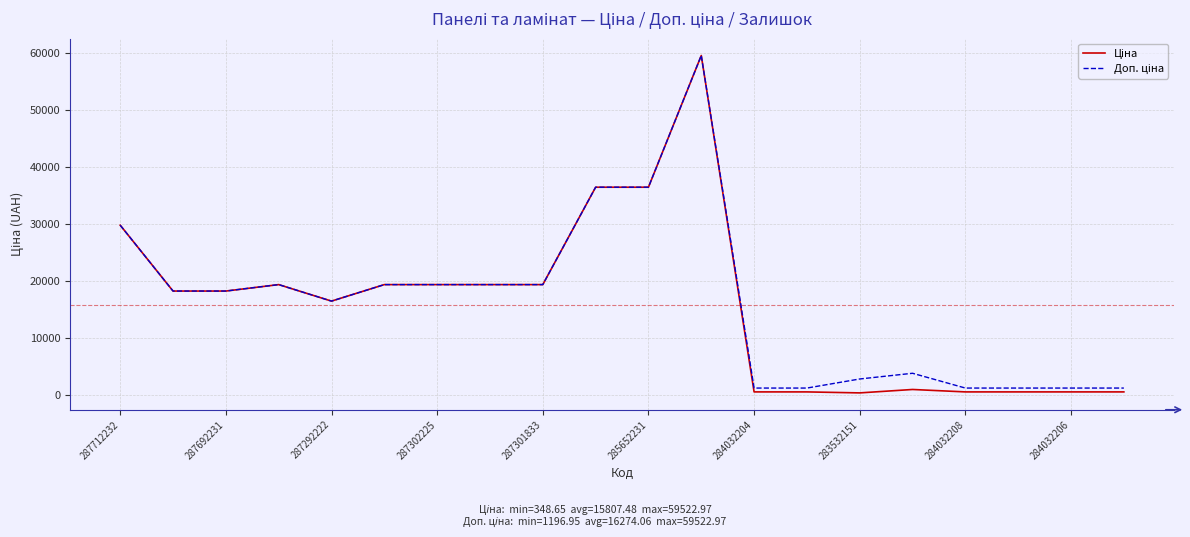

What is the maximum value shown in the chart?

59523.0